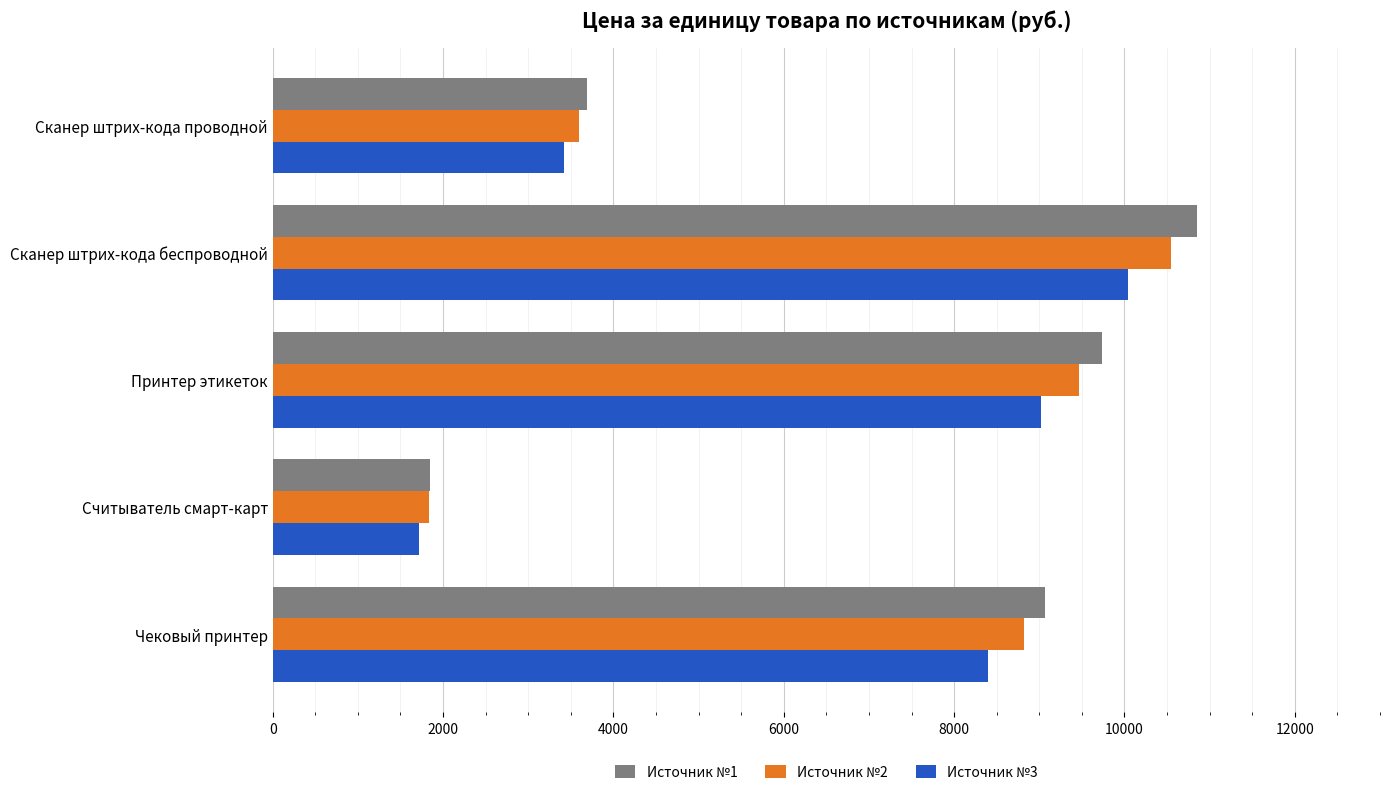

List the series in order of their peak value, lowest first.

Источник №3, Источник №2, Источник №1